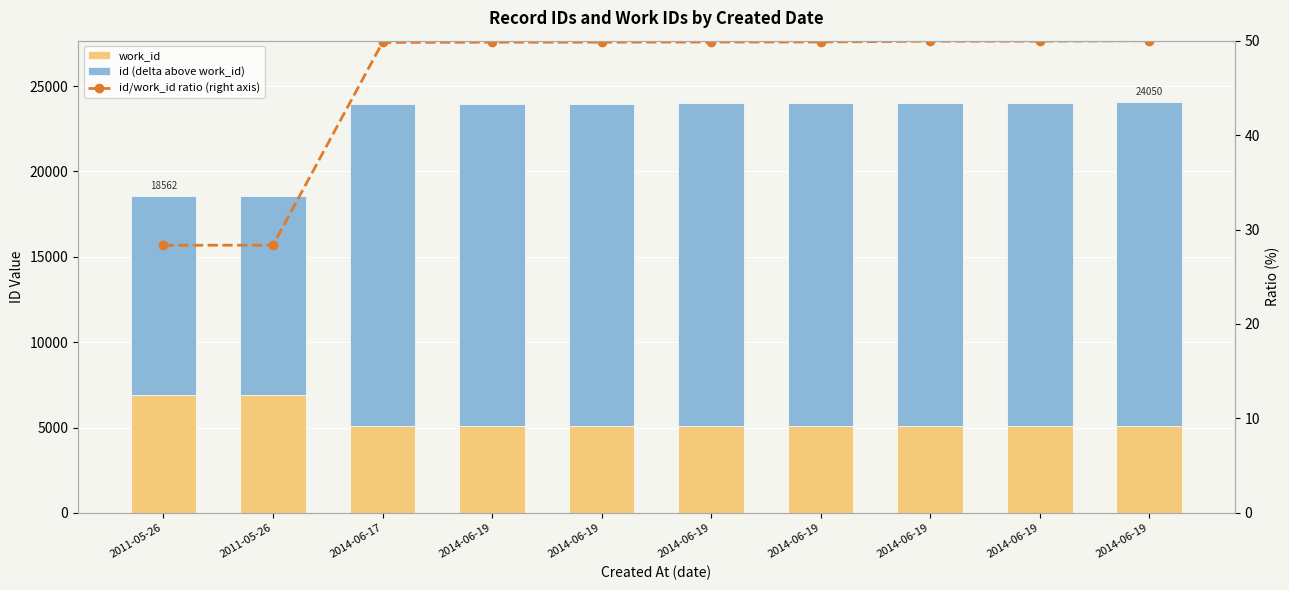

What is the maximum value shown in the chart?

18977.0